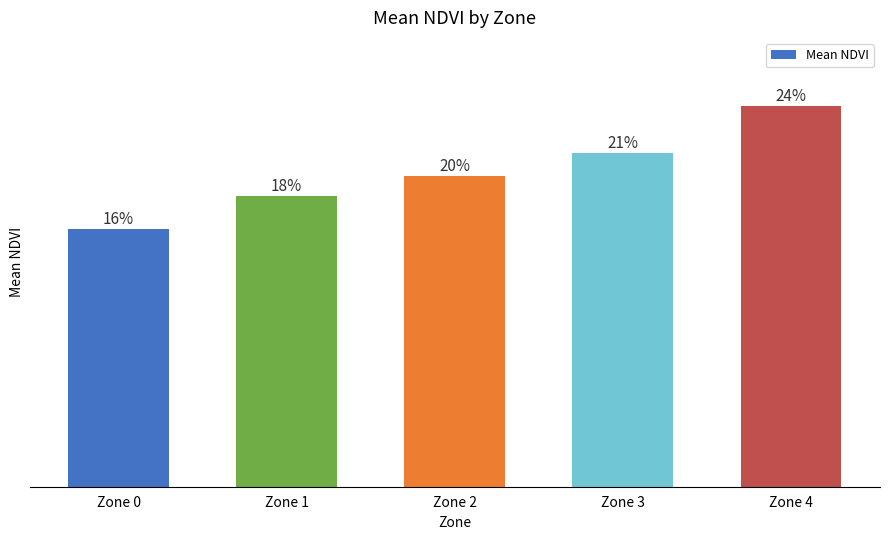

Are the bars horizontal?

No